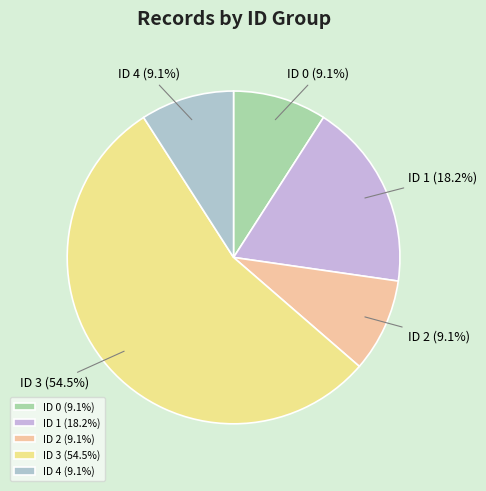

Does any single category account for the majority?

Yes